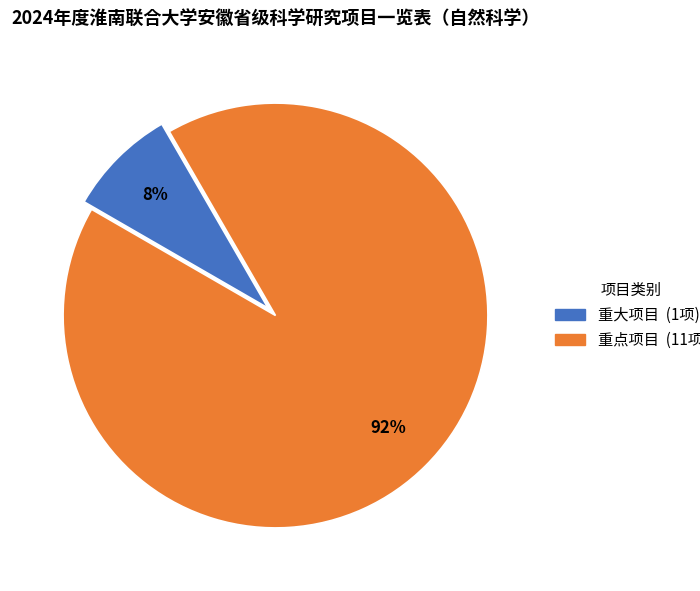

How many segments does this pie chart have?

2